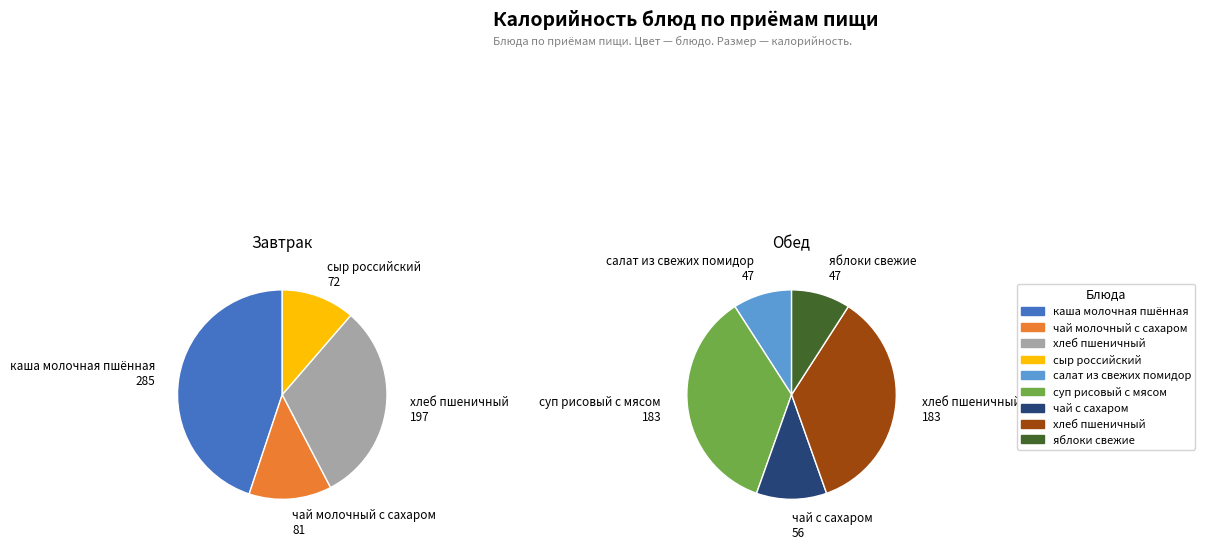

The суп рисовый с мясом slice represents 5% of the pie. True or false?

False